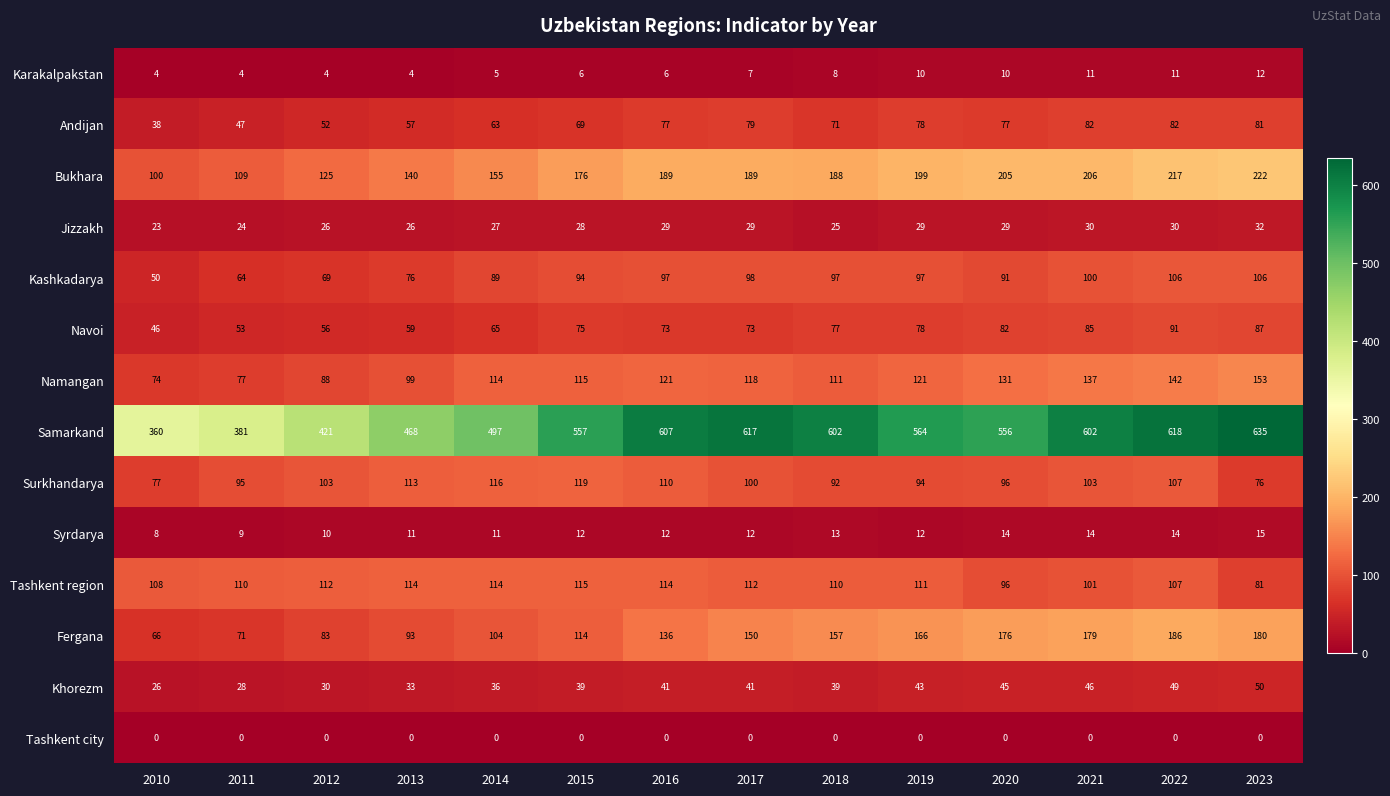

What is the difference between the highest and lowest values at 2023?

635